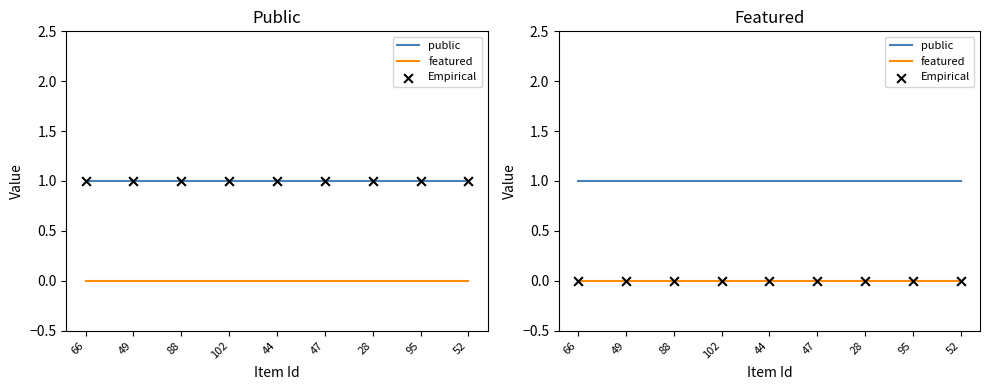

What is the total value across all series at 49?

1